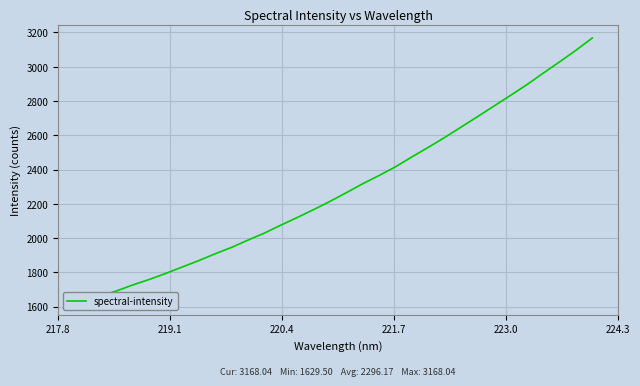

Does the chart display data point markers on the line(s)?

No